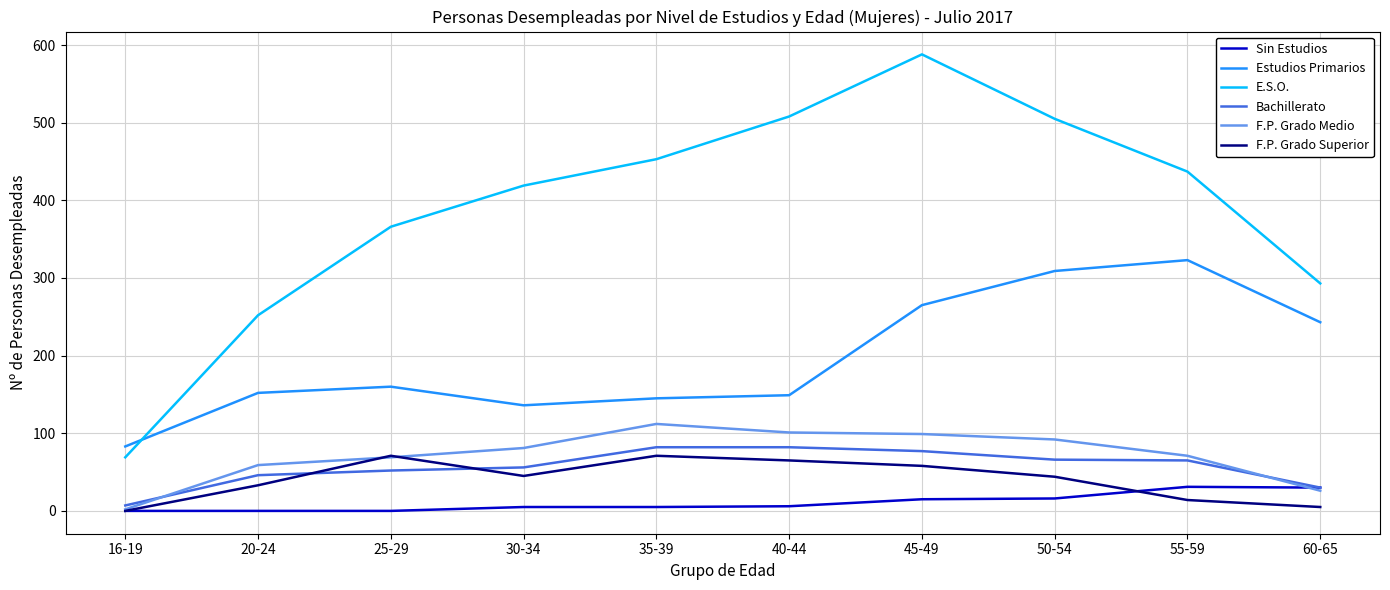

Which series has the largest total across all categories?

E.S.O.